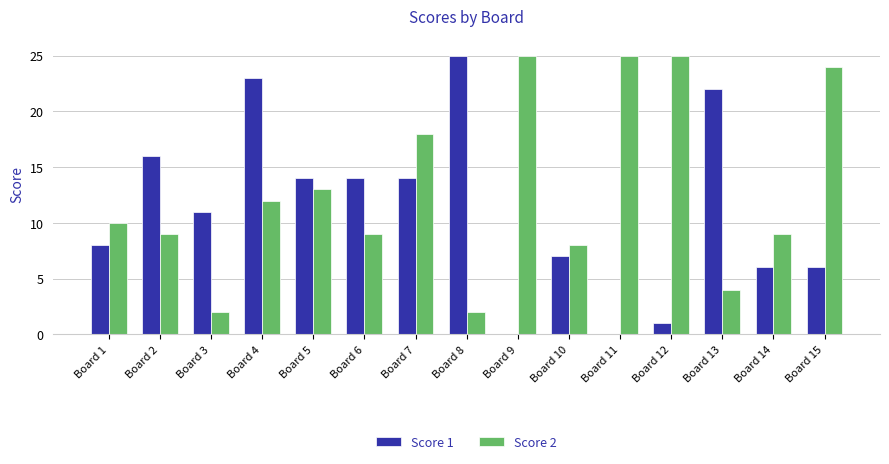

Reading left to right, what are all the values shown in this chart?

Score 1: Board 1=8	Board 2=16	Board 3=11	Board 4=23	Board 5=14	Board 6=14	Board 7=14	Board 8=25	Board 9=0	Board 10=7	Board 11=0	Board 12=1	Board 13=22	Board 14=6	Board 15=6
Score 2: Board 1=10	Board 2=9	Board 3=2	Board 4=12	Board 5=13	Board 6=9	Board 7=18	Board 8=2	Board 9=25	Board 10=8	Board 11=25	Board 12=25	Board 13=4	Board 14=9	Board 15=24